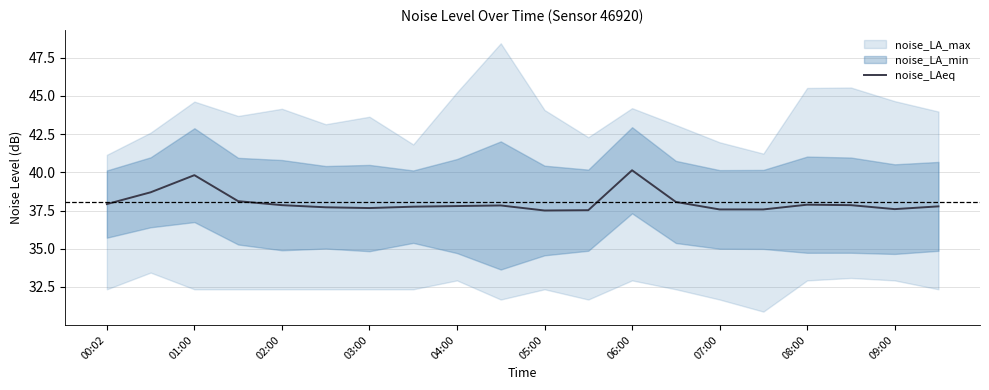

Is it true that noise_LAeq equals 55.7 at 01:00?

False